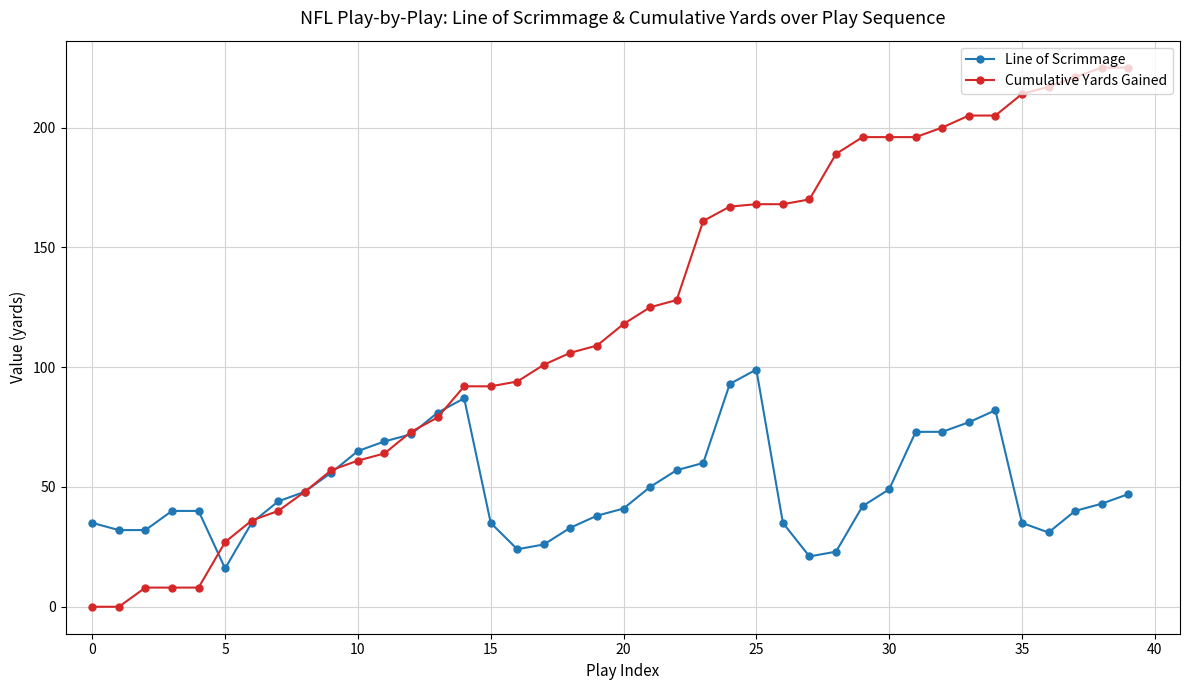

True or false: Line of Scrimmage and Cumulative Yards Gained intersect in this chart.

True